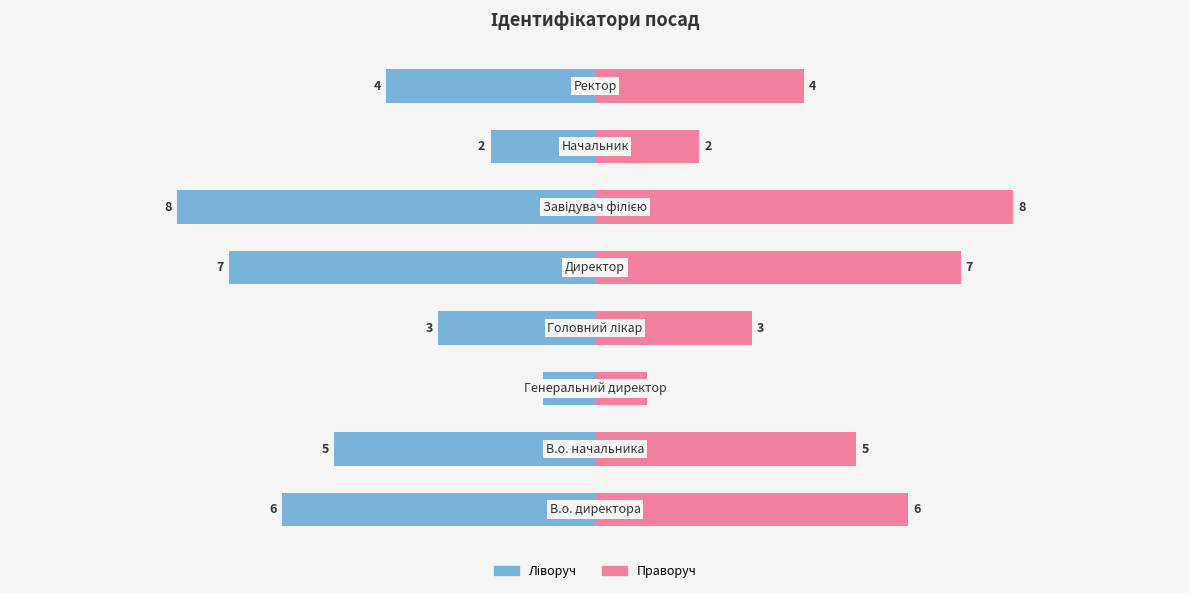

How many distinct data groups are displayed?

2